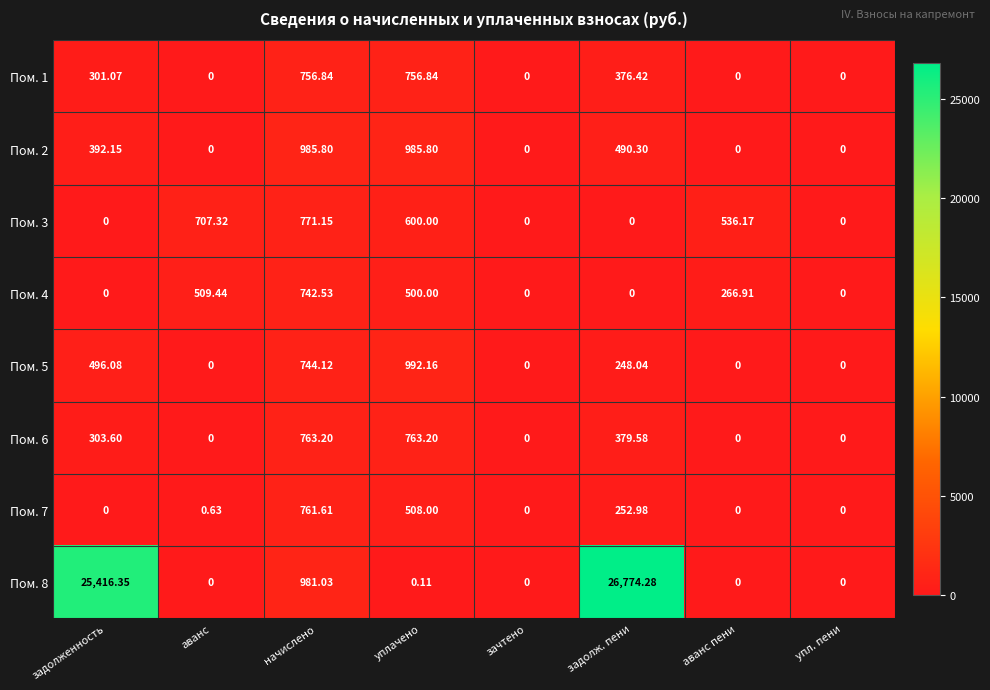

At which label is Пом. 5 closest to 496?

задолженность